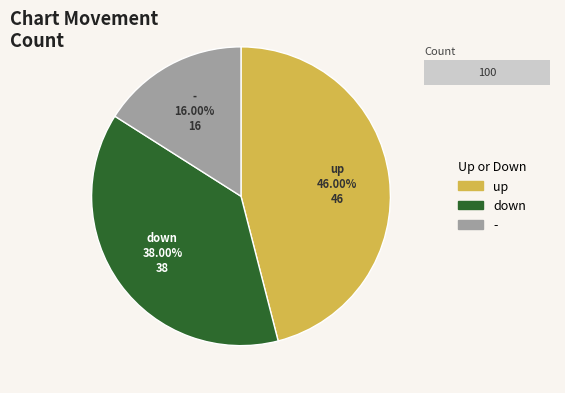

To the nearest percent, what portion does down represent?

38%